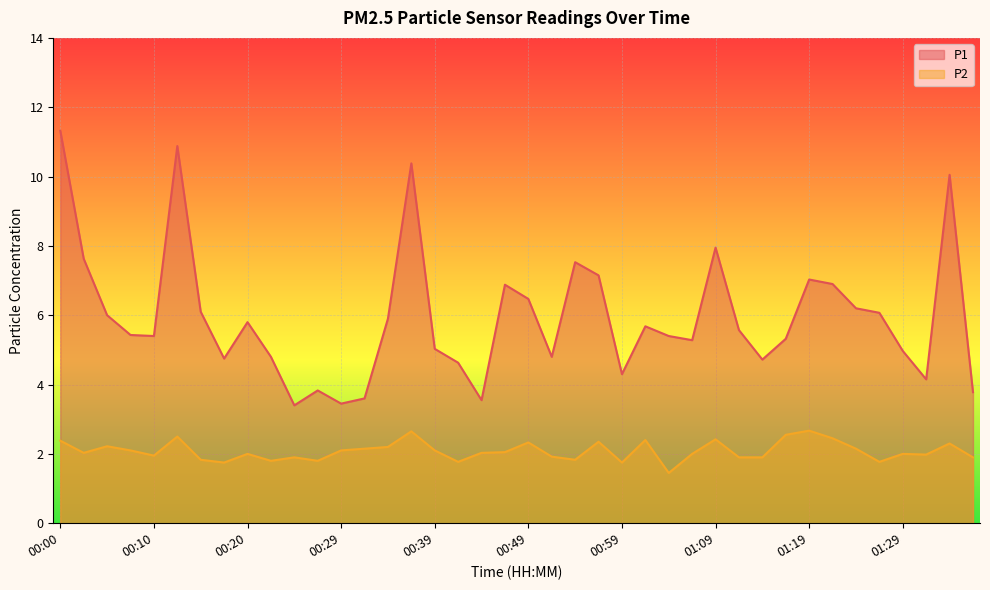

Reading left to right, list all the values displayed in this chart.

P1: 00:00=11.3	00:03=7.6	00:05=6.0	00:07=5.4	00:10=5.4	00:12=10.9	00:15=6.1	00:17=4.8	00:20=5.8	00:22=4.8	00:25=3.4	00:27=3.8	00:29=3.5	00:32=3.6	00:34=5.9	00:37=10.4	00:39=5.0	00:42=4.6	00:44=3.5	00:47=6.9	00:49=6.5	00:52=4.8	00:54=7.5	00:56=7.2	00:59=4.3	01:01=5.7	01:04=5.4	01:06=5.3	01:09=8.0	01:11=5.6	01:14=4.7	01:17=5.3	01:19=7.0	01:22=6.9	01:24=6.2	01:27=6.1	01:29=5.0	01:31=4.2	01:34=10.1	01:36=3.8
P2: 00:00=2.4	00:03=2.0	00:05=2.2	00:07=2.1	00:10=1.9	00:12=2.5	00:15=1.8	00:17=1.8	00:20=2.0	00:22=1.8	00:25=1.9	00:27=1.8	00:29=2.1	00:32=2.1	00:34=2.2	00:37=2.6	00:39=2.1	00:42=1.8	00:44=2.0	00:47=2.0	00:49=2.3	00:52=1.9	00:54=1.8	00:56=2.4	00:59=1.8	01:01=2.4	01:04=1.4	01:06=2.0	01:09=2.4	01:11=1.9	01:14=1.9	01:17=2.5	01:19=2.7	01:22=2.5	01:24=2.1	01:27=1.8	01:29=2.0	01:31=2.0	01:34=2.3	01:36=1.9